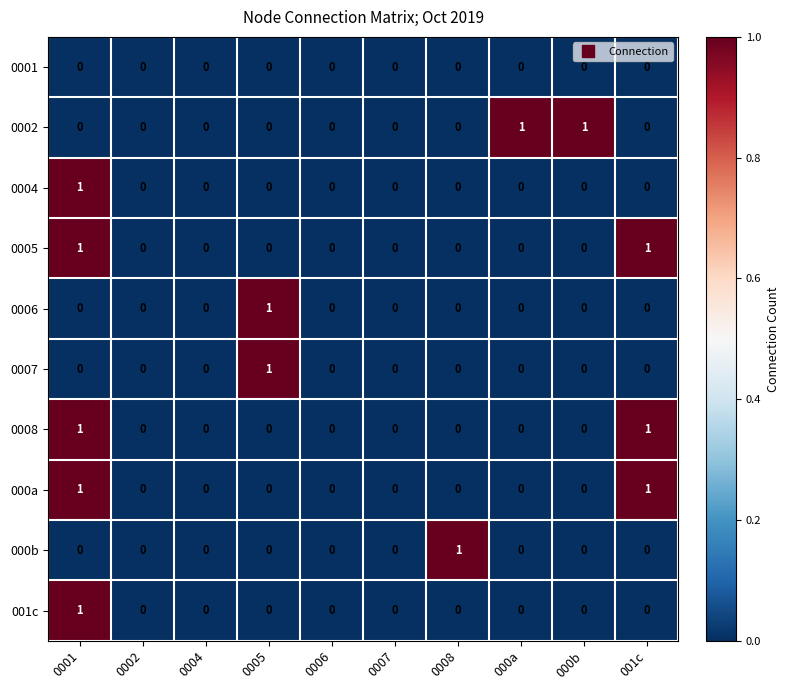

How many values in the 0008 series exceed 0?

2